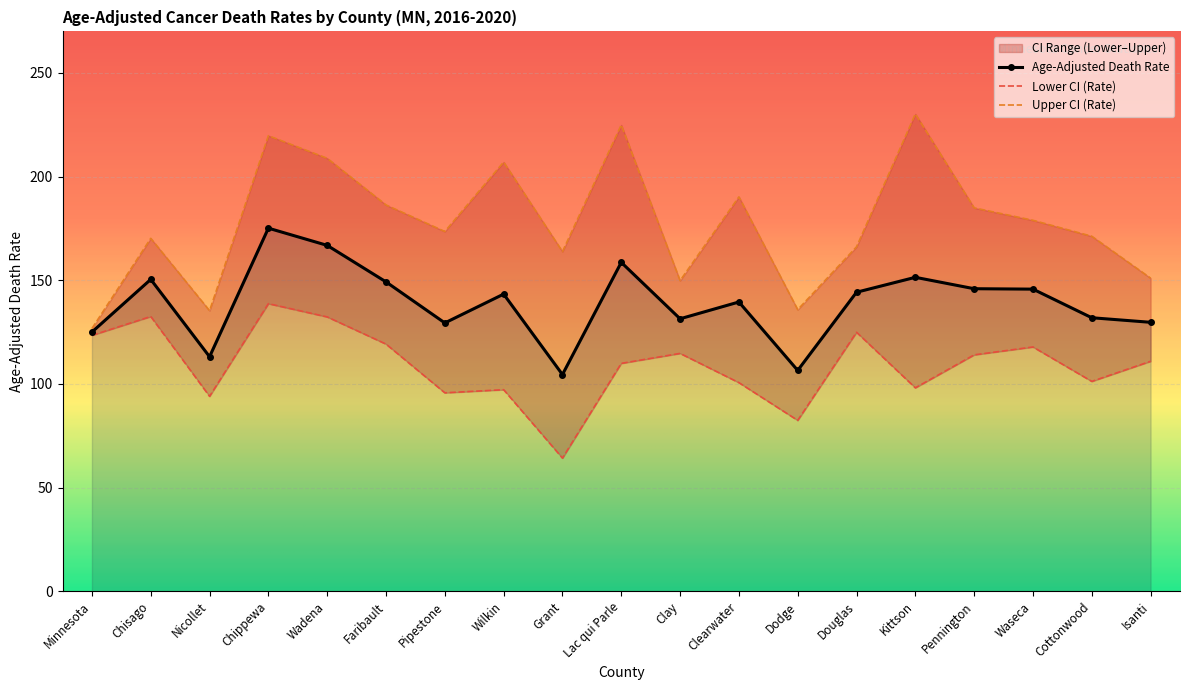

How many interior local valleys does the Lower CI (Rate) series have?

6